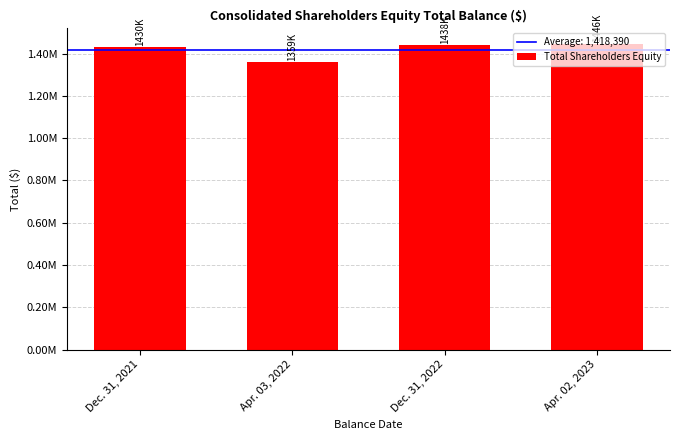

How many values are below 1438394?

2